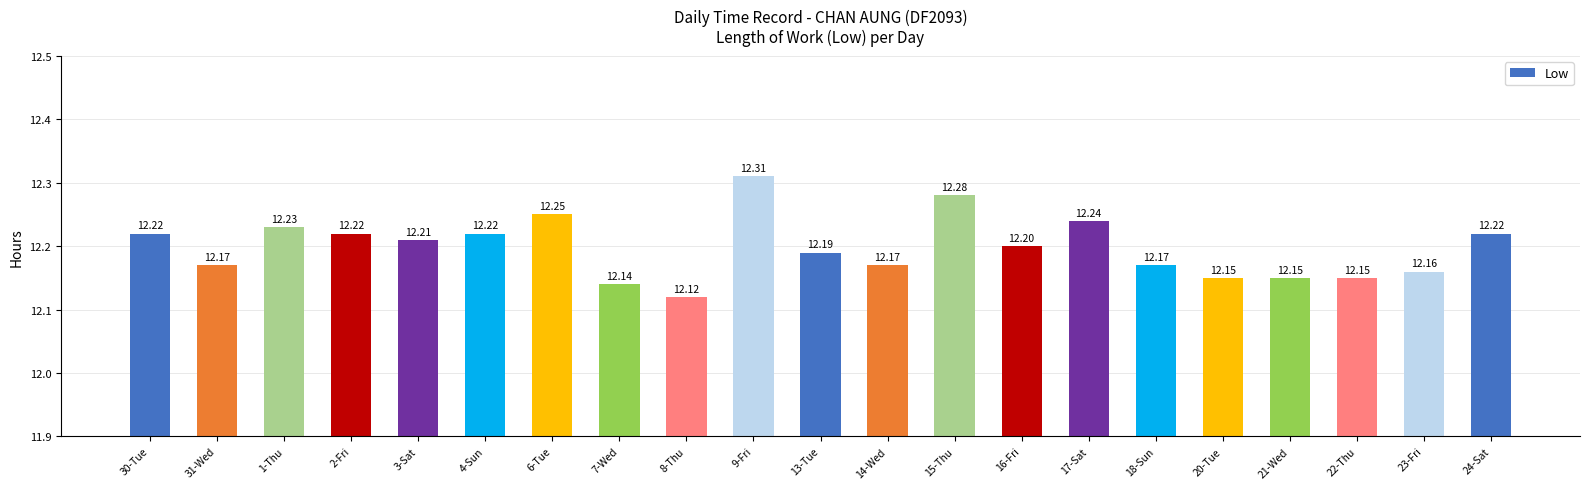

The chart shows a value of 12.2 at 22-Thu. True or false?

True